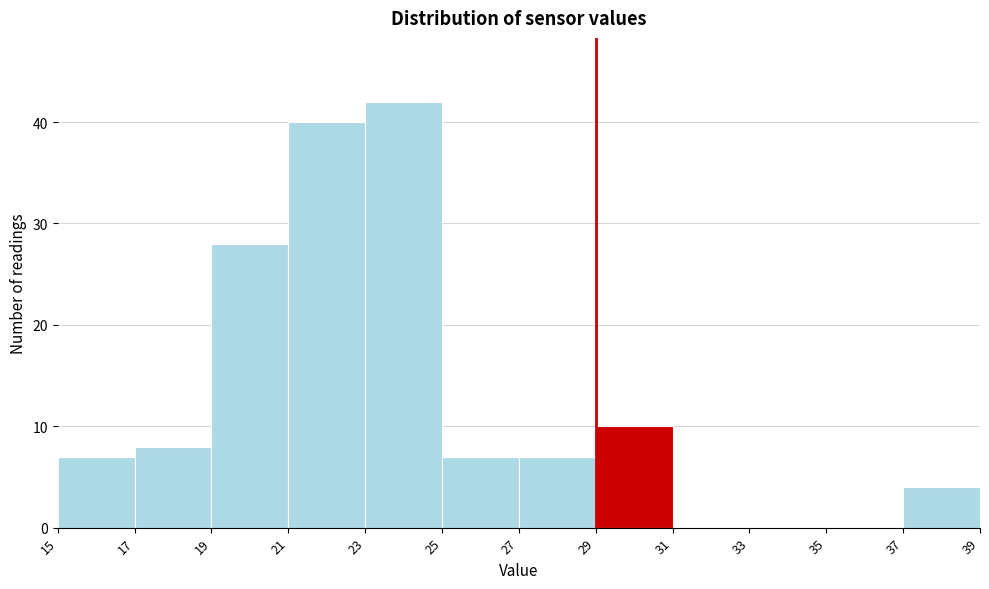

Reading left to right, list every bar in this chart as the range it spans on the x-axis followed by its height. The values are not printed on the chart, so give them approximately, as read against the axis.

15 to 17: 7
17 to 19: 8
19 to 21: 28
21 to 23: 40
23 to 25: 42
25 to 27: 7
27 to 29: 7
29 to 31: 10
31 to 33: 0
33 to 35: 0
35 to 37: 0
37 to 39: 4